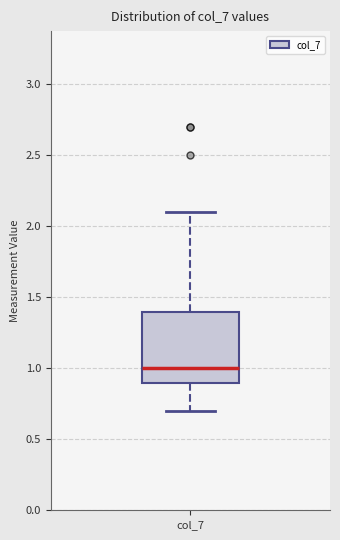

Read this box plot against the y-axis: the position of the median line, the range covered by the box, and the ends of both whiskers. The values are not printed on the chart, so give them approximately, as read against the axis.

median 1.0, box 0.9 to 1.4, whiskers 0.7 to 2.1